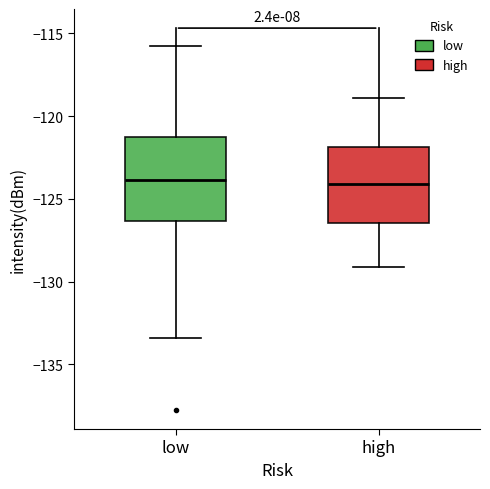

Where does the lower whisker of the box for high end on the y-axis? The values are not printed on the chart, so give them approximately, as read against the axis.

-129.0